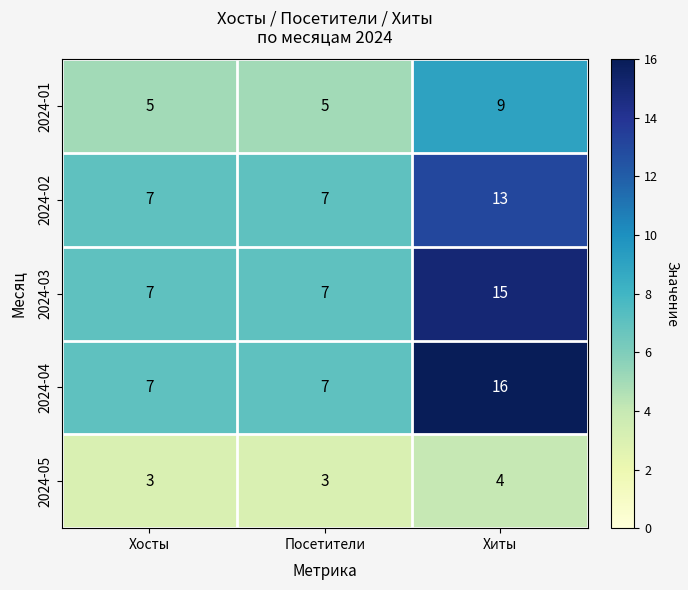

Which series has the largest total across all categories?

2024-04